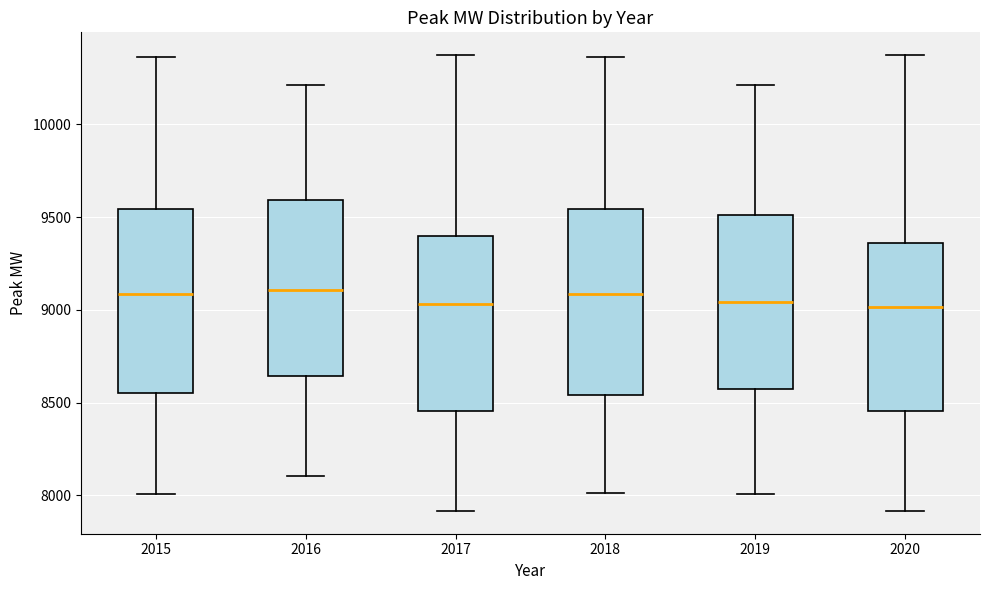

Reading left to right, transcribe this box plot: for each box, give where its median line is, the range the box spans, and where its two whiskers end, as read against the y-axis. The values are not printed on the chart, so give them approximately, as read against the axis.

2015: median 9100, box 8550 to 9550, whiskers 8000 to 10350
2016: median 9100, box 8650 to 9600, whiskers 8100 to 10200
2017: median 9050, box 8450 to 9400, whiskers 7900 to 10350
2018: median 9100, box 8550 to 9550, whiskers 8000 to 10350
2019: median 9050, box 8600 to 9500, whiskers 8000 to 10200
2020: median 9000, box 8450 to 9350, whiskers 7900 to 10350